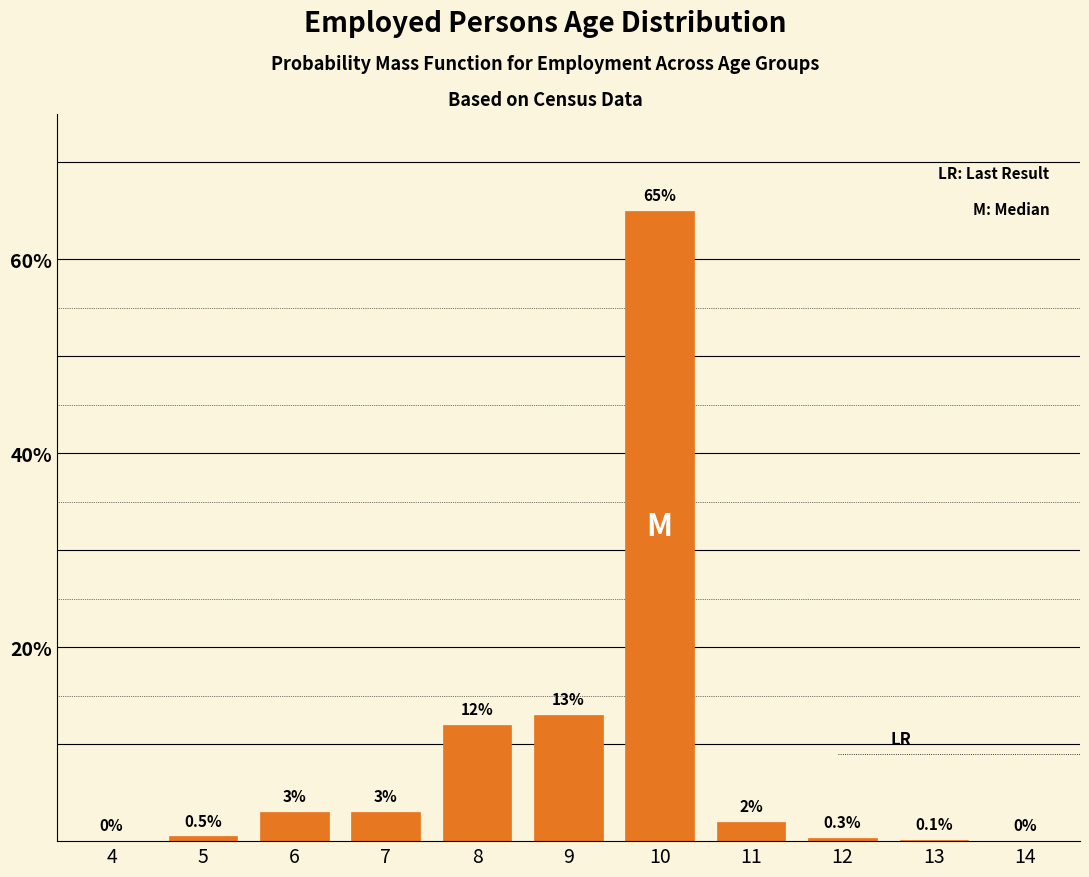

Reading left to right, extract all data points from this chart.

4=0.0	5=0.5	6=3.0	7=3.0	8=12.0	9=13.0	10=65.0	11=2.0	12=0.3	13=0.1	14=0.0